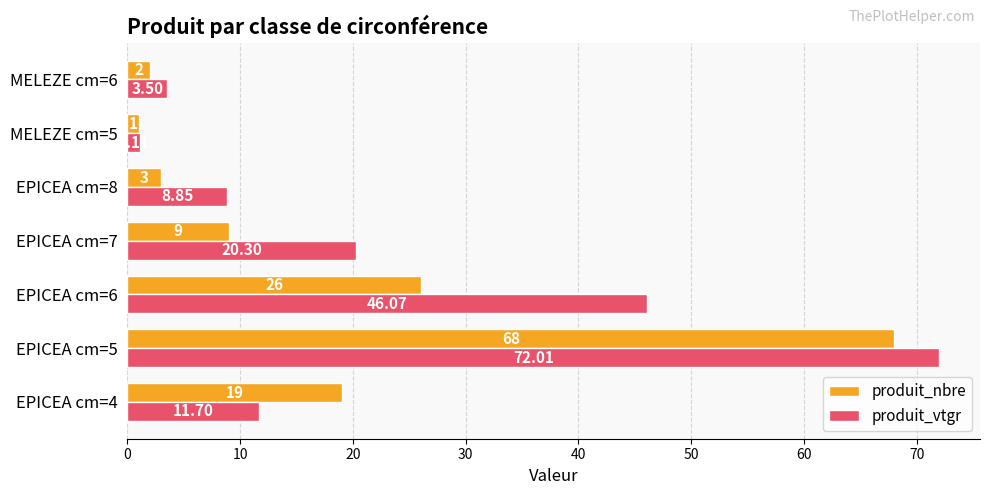

Which series has the widest spread of values?

produit_vtgr